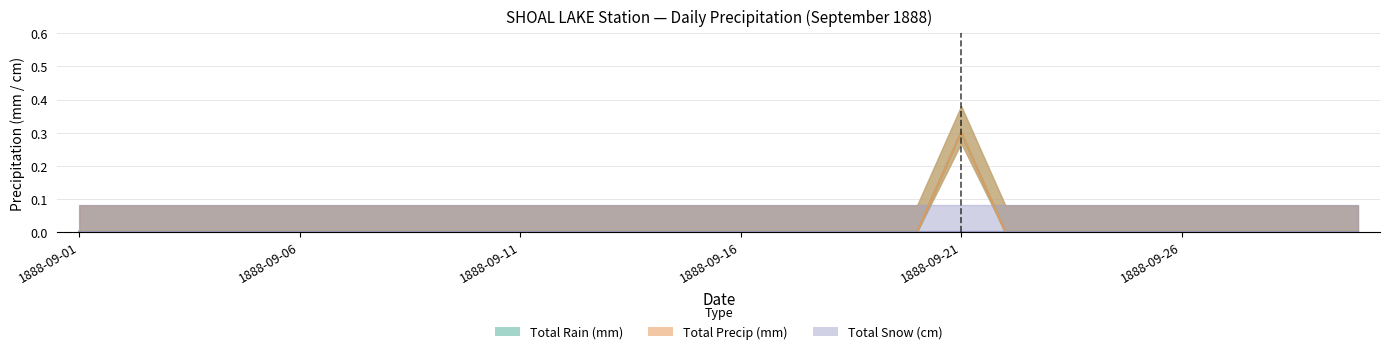

Where is the first local maximum for Total Rain (mm)?

1888-09-21